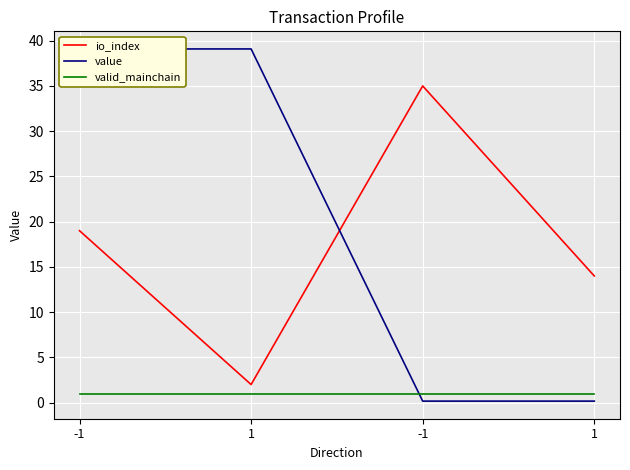

What is the spread (max minus min) of values at -1?

38.1